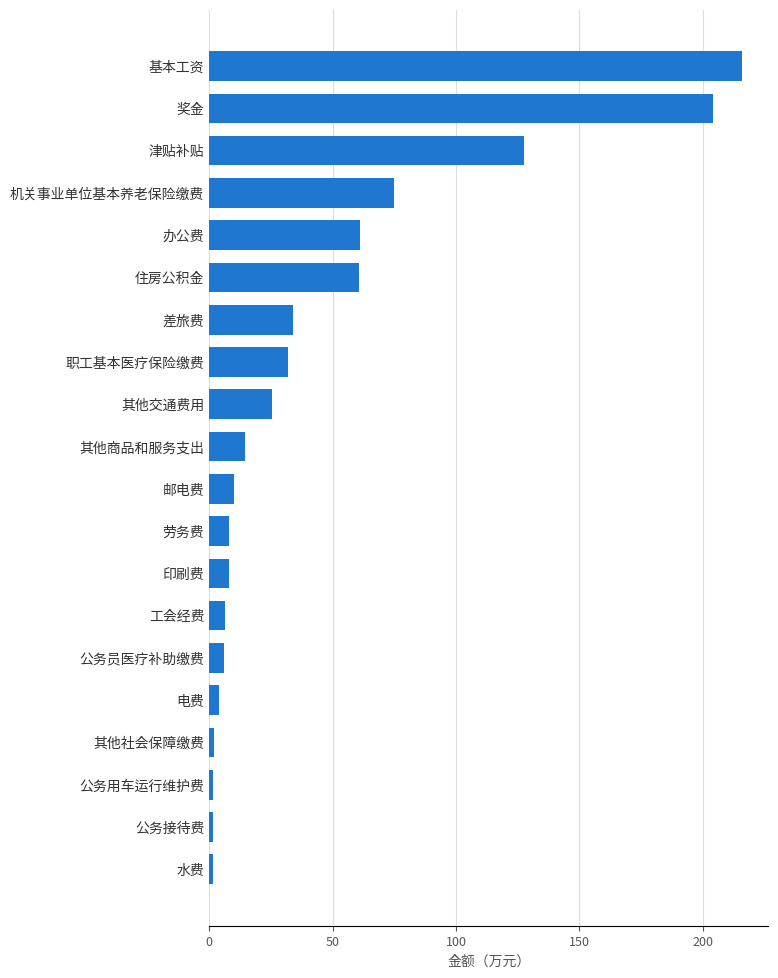

Between 工会经费 and 办公费, which is larger?

办公费